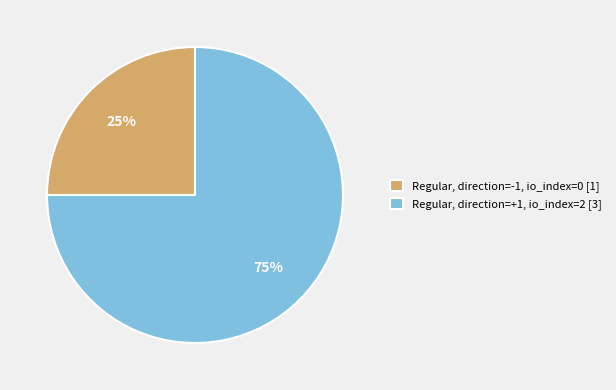

Is it true that Regular, direction=-1, io_index=0 [1] is 25% of the pie?

True